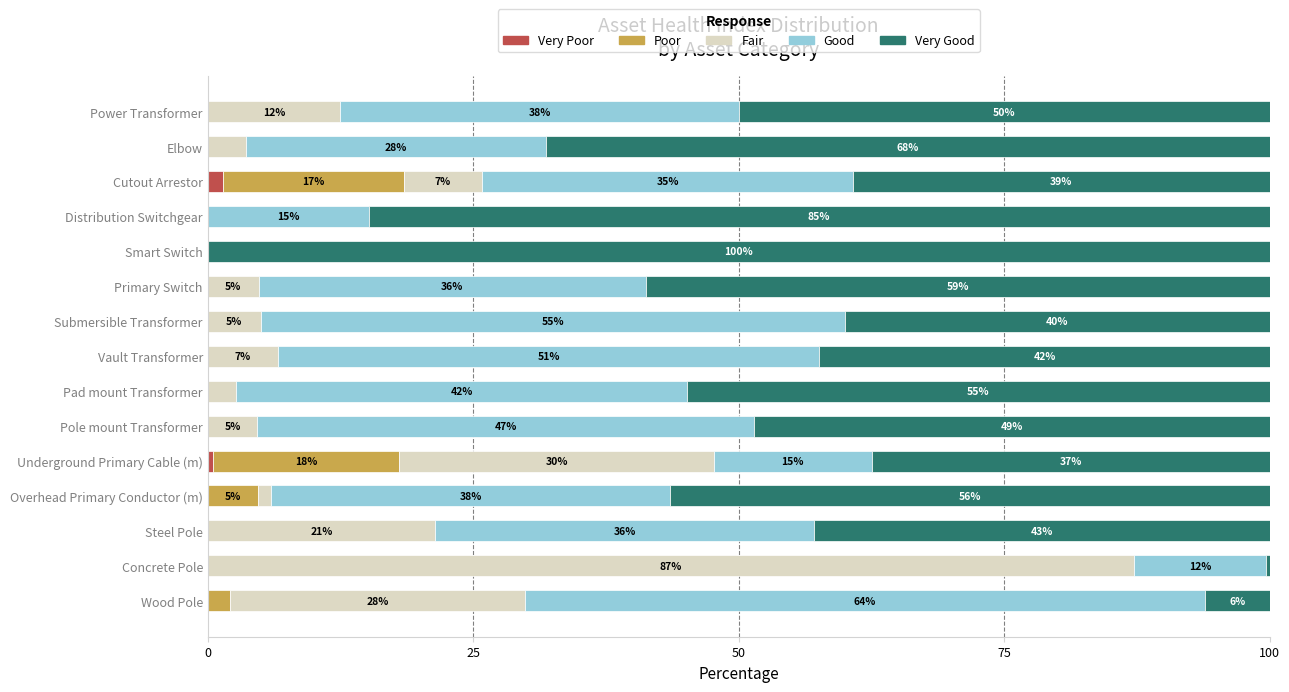

What are all the series names shown in the legend?

Very Poor, Poor, Fair, Good, Very Good